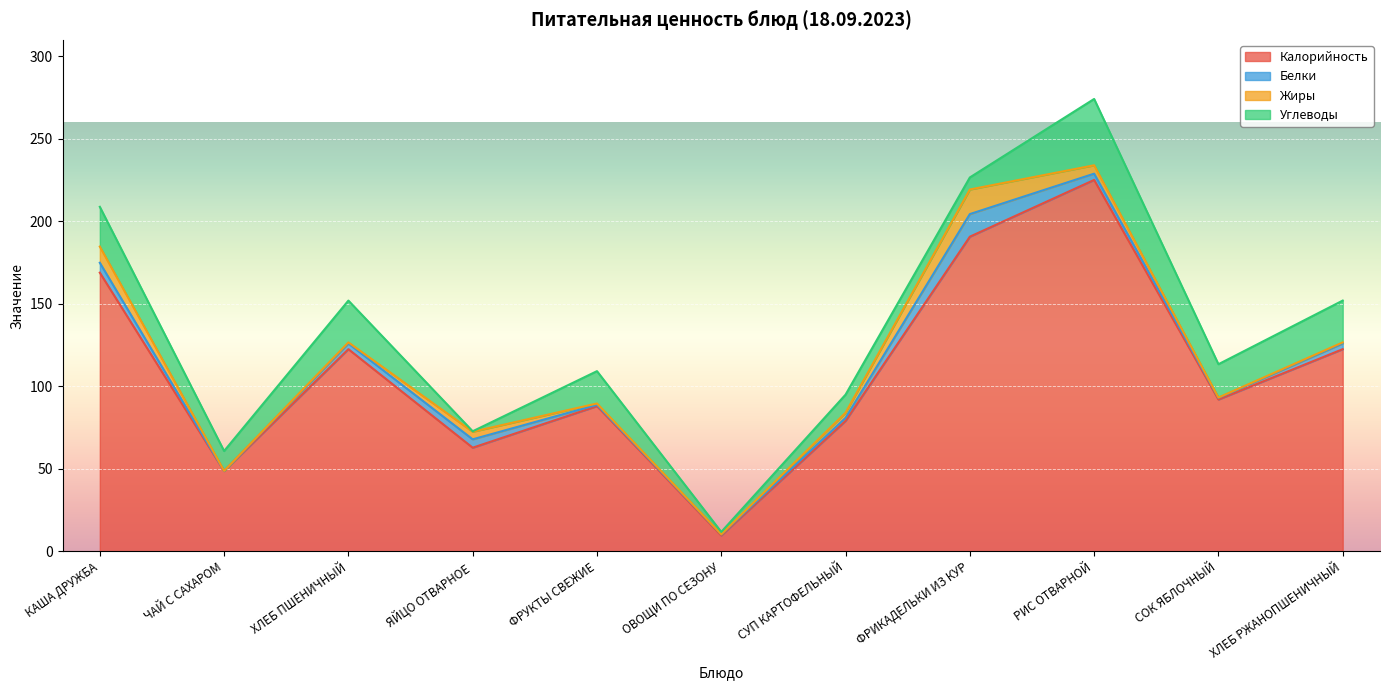

True or false: Углеводы has more than 1 interior local peaks.

True